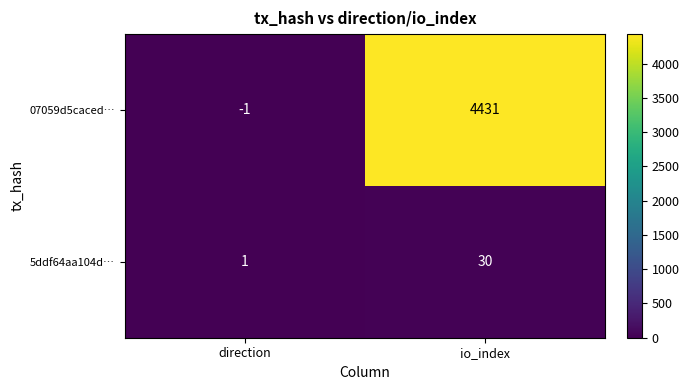

What is the average value of the 5ddf64aa104d… series?

16